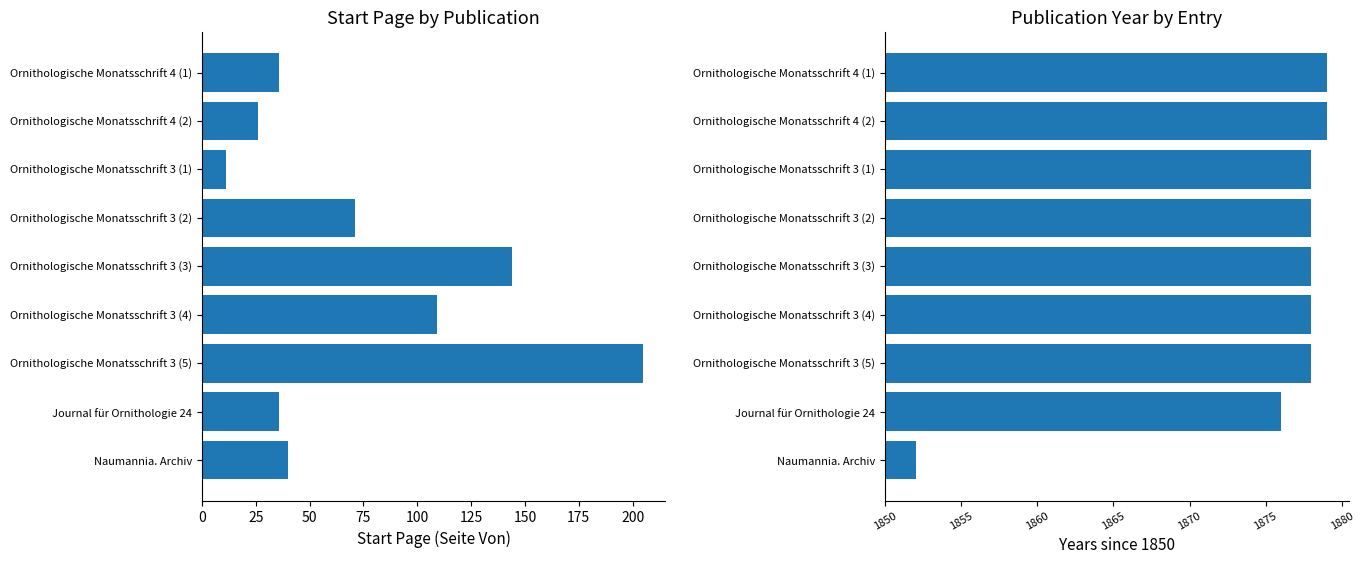

How many bars are there in each group?

2